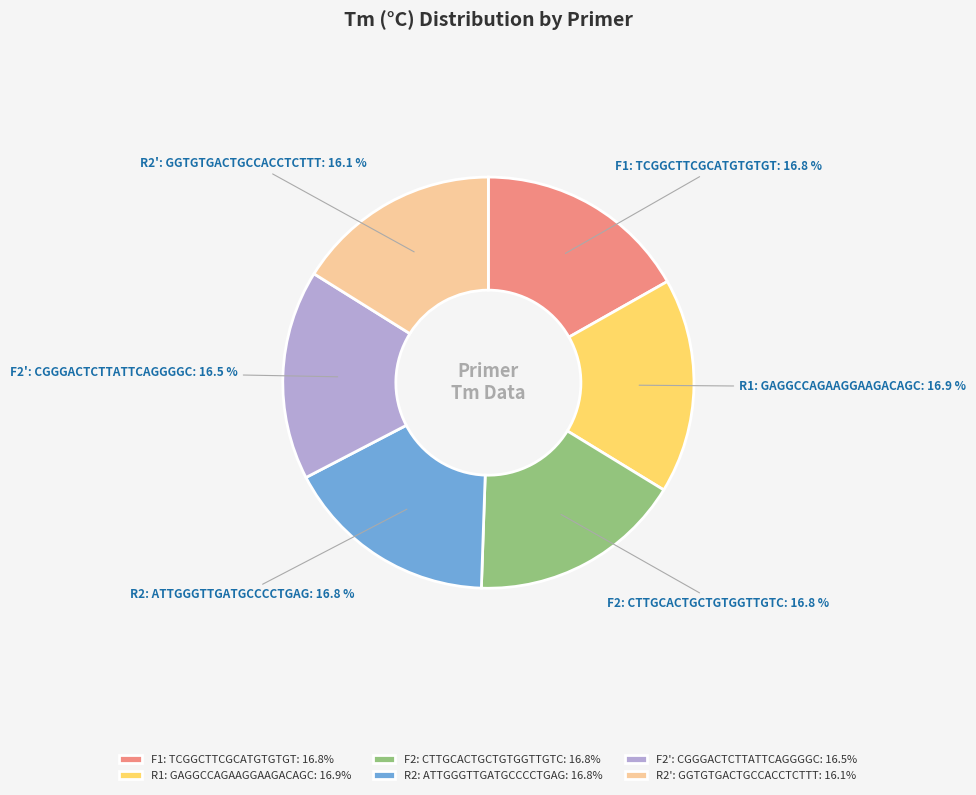

Is there a majority slice in this chart?

No